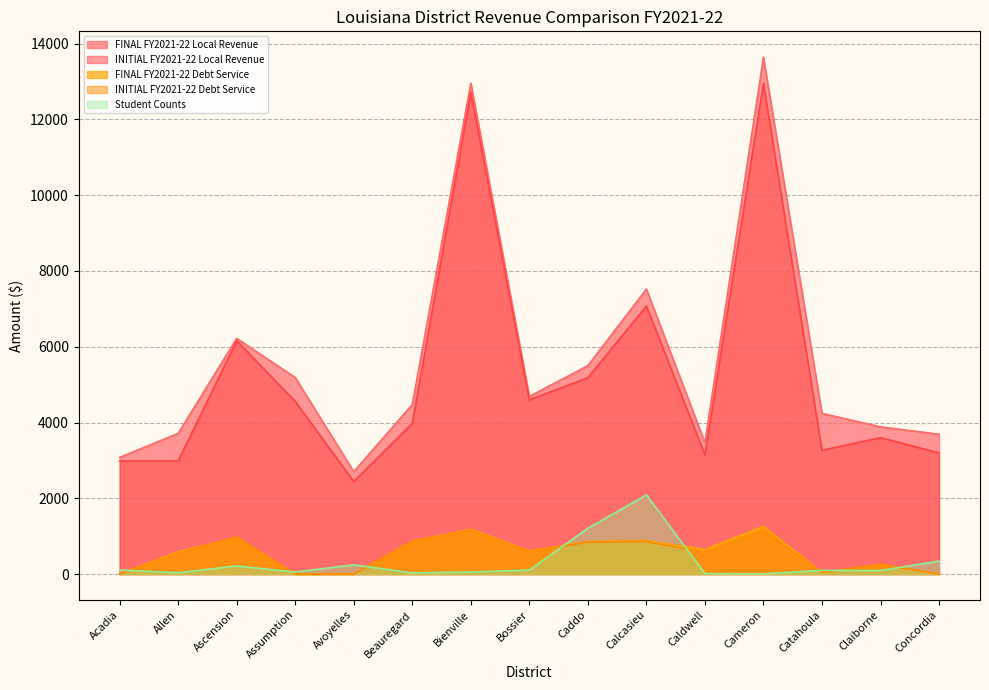

What is the approximate value of Student Counts at Beauregard, to the nearest 10?

30